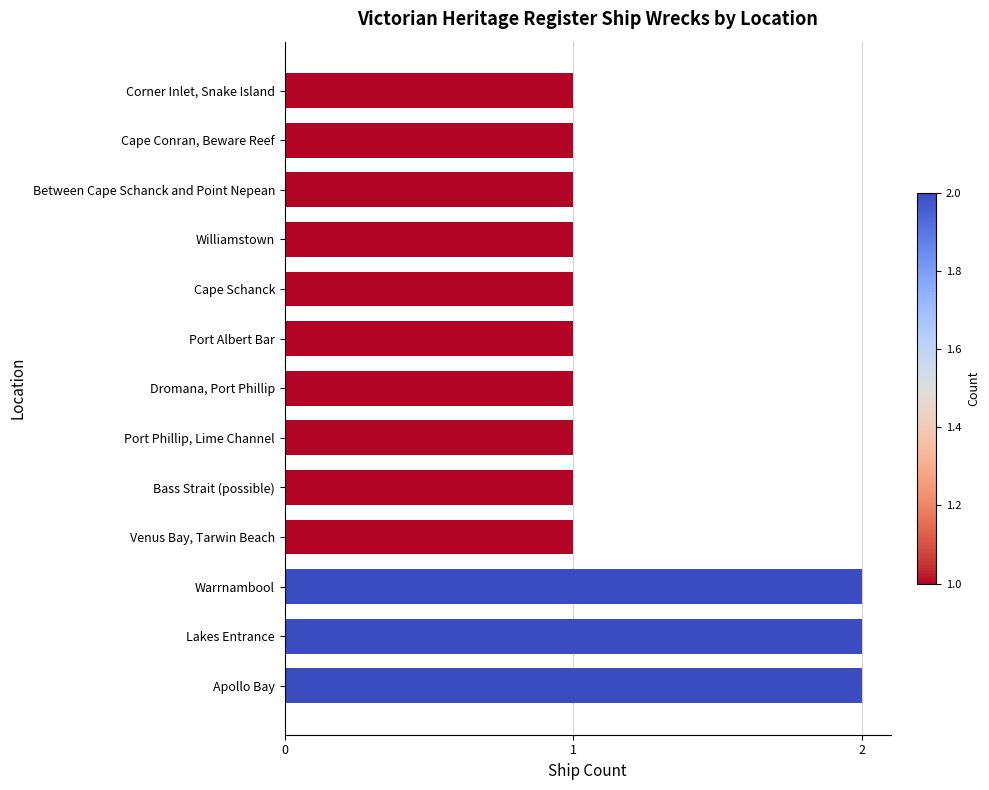

What is the sum of all values?

16